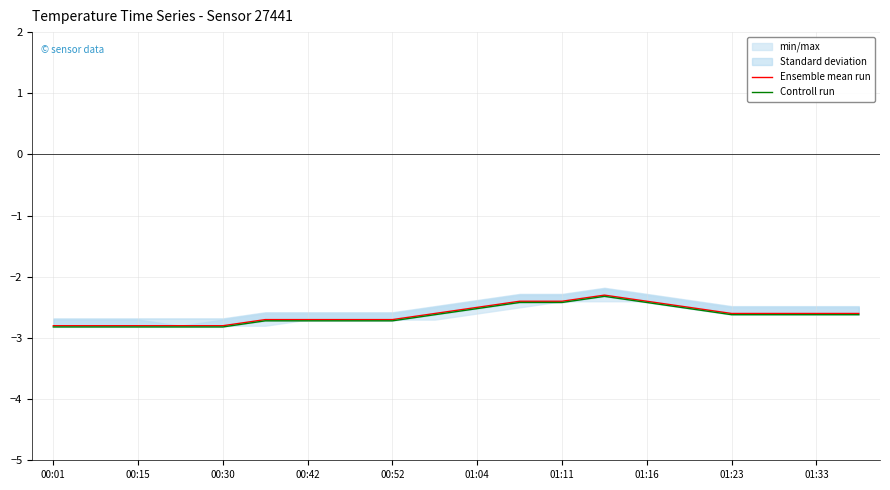

Between 11 and 13, which is larger?

13